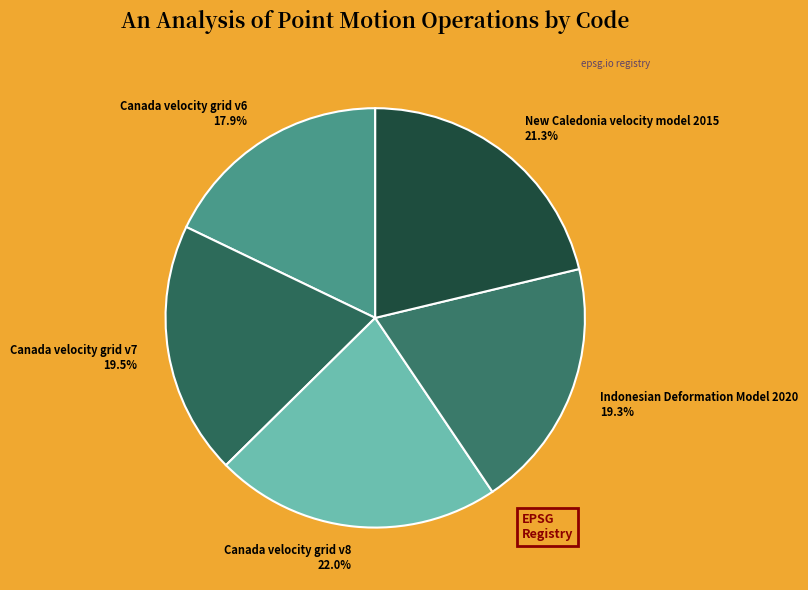

Is there any slice that represents more than half of the pie?

No